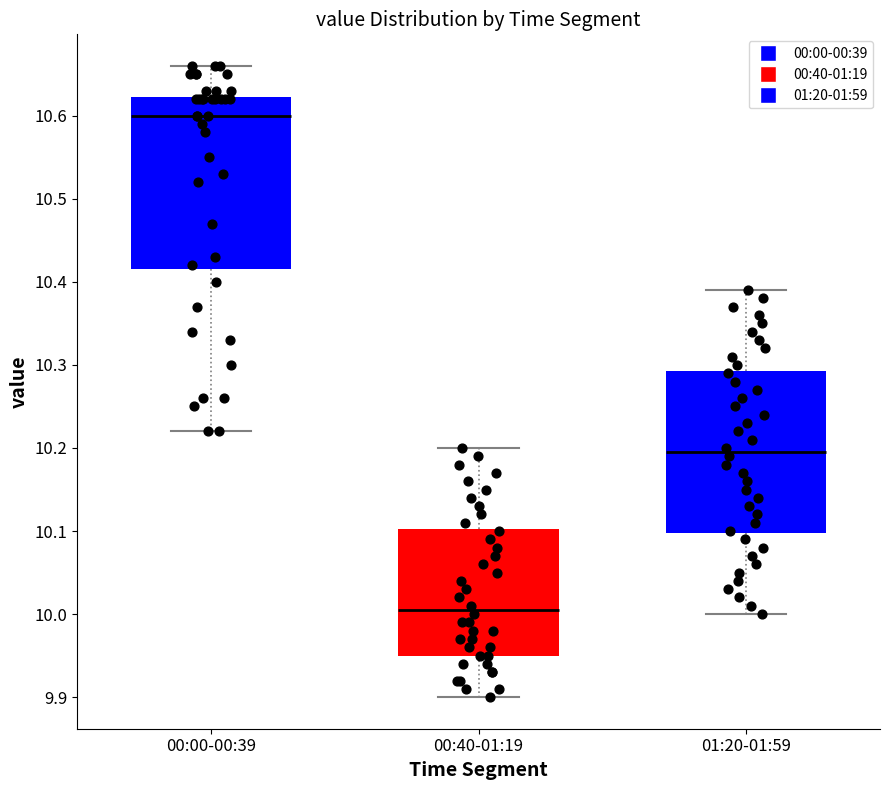

Reading left to right, transcribe this box plot: for each box, give where its median line is, the range the box spans, and where its two whiskers end, as read against the y-axis. The values are not printed on the chart, so give them approximately, as read against the axis.

00:00-00:39: median 10.60, box 10.42 to 10.62, whiskers 10.22 to 10.66
00:40-01:19: median 10.01, box 9.95 to 10.10, whiskers 9.90 to 10.20
01:20-01:59: median 10.20, box 10.10 to 10.29, whiskers 10.00 to 10.39